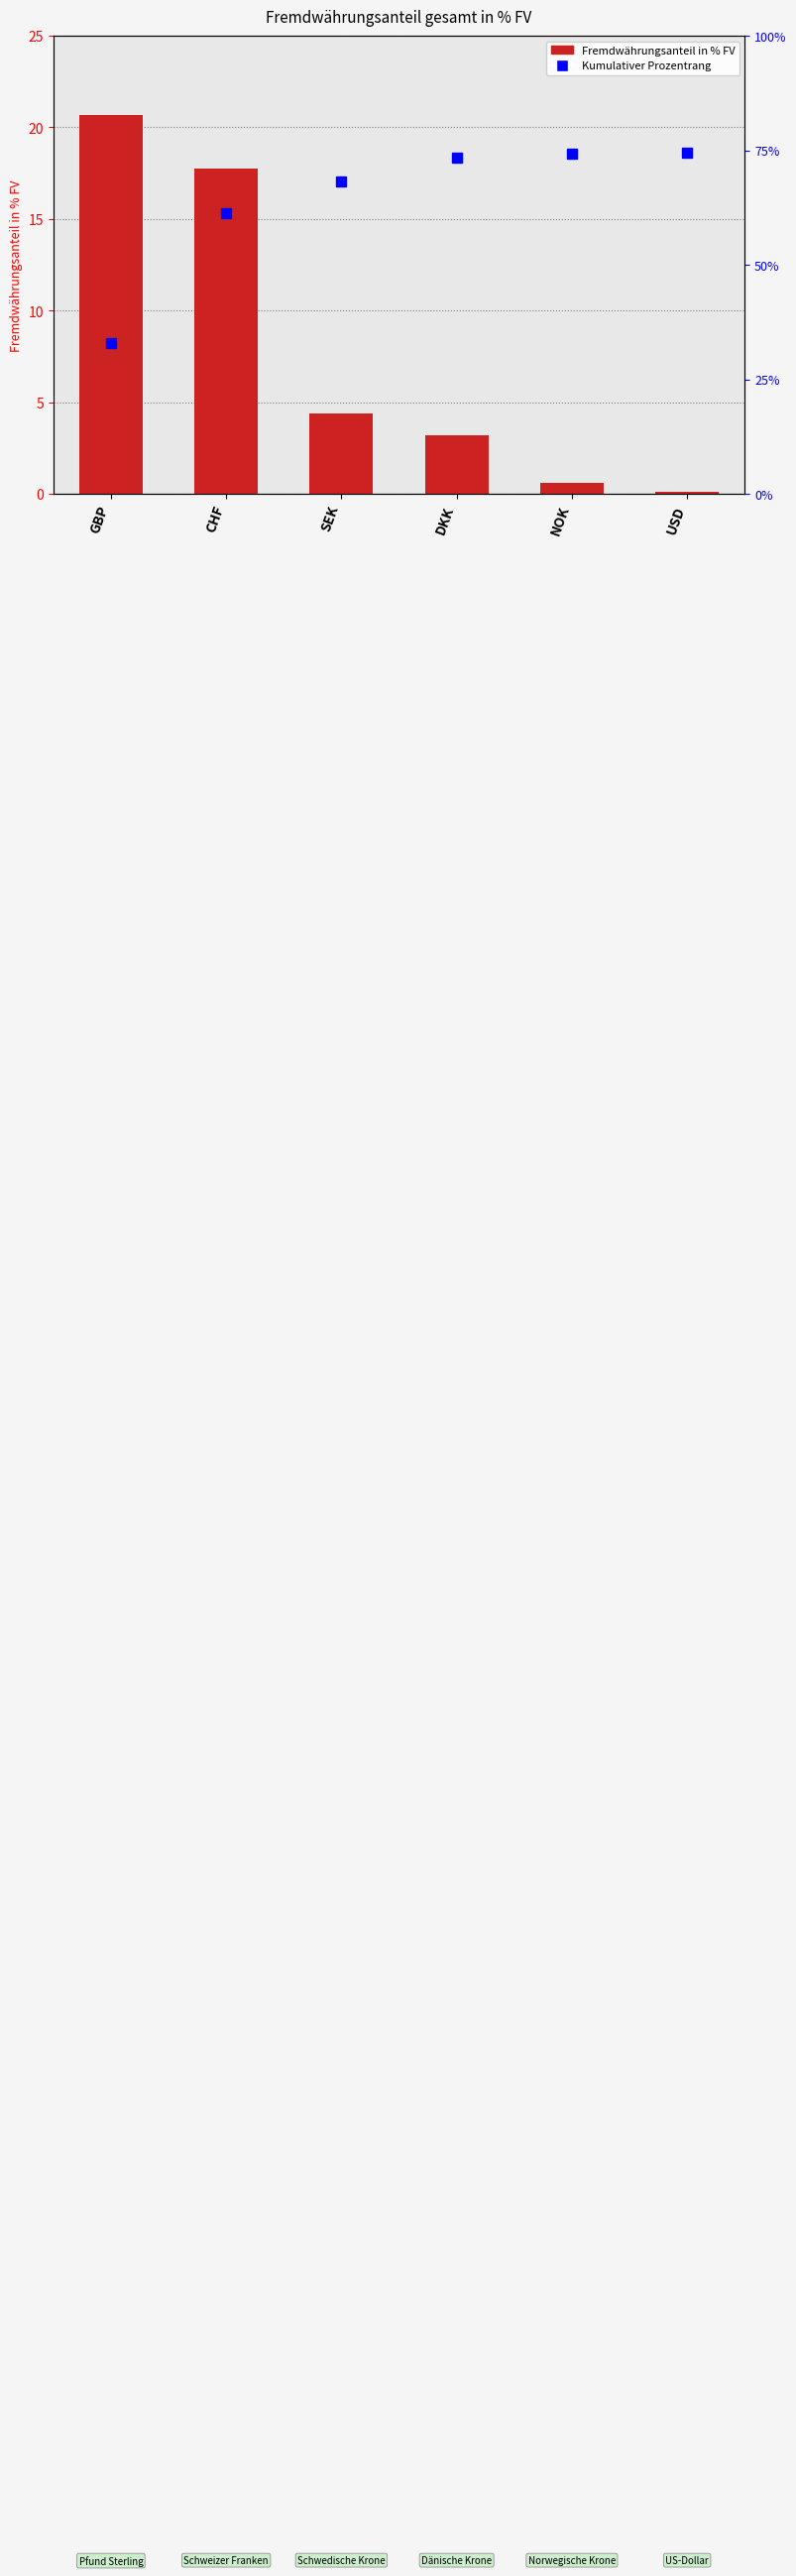

List the labels in order of value, smallest first.

USD, NOK, DKK, SEK, CHF, GBP